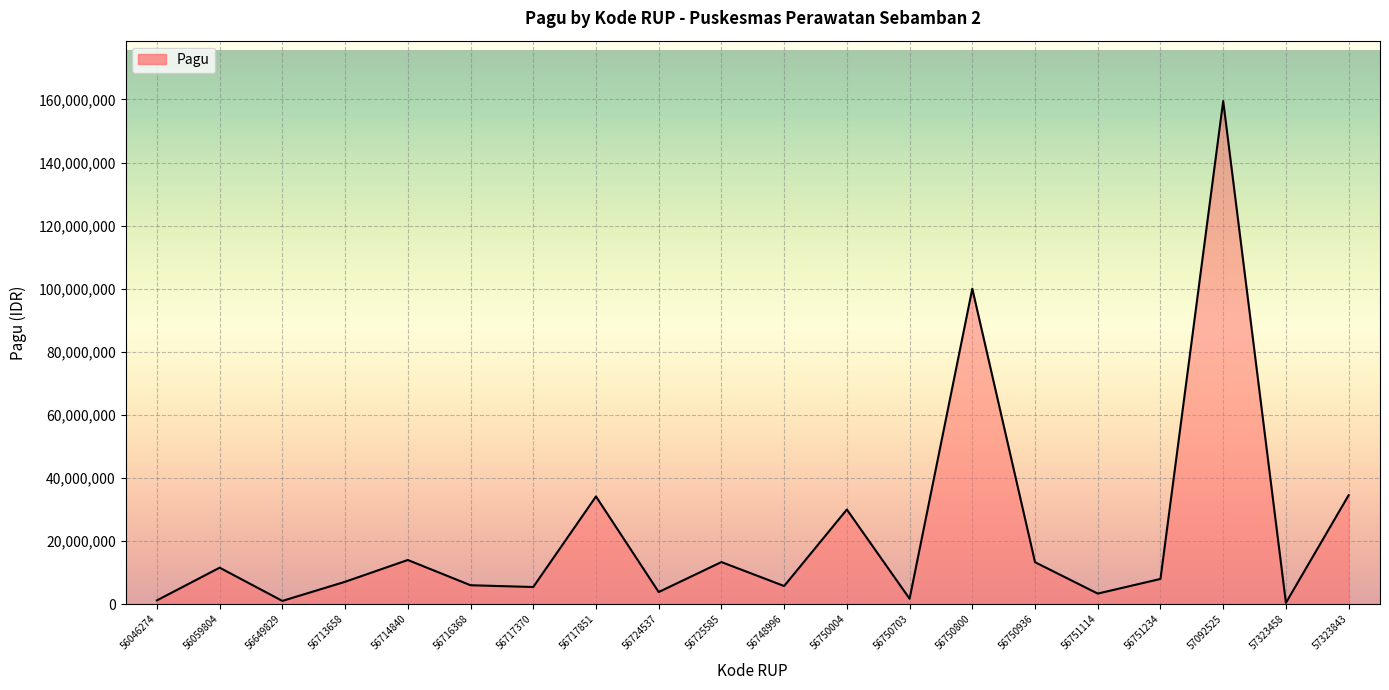

At which label is the value closest to 79954500?

56750800